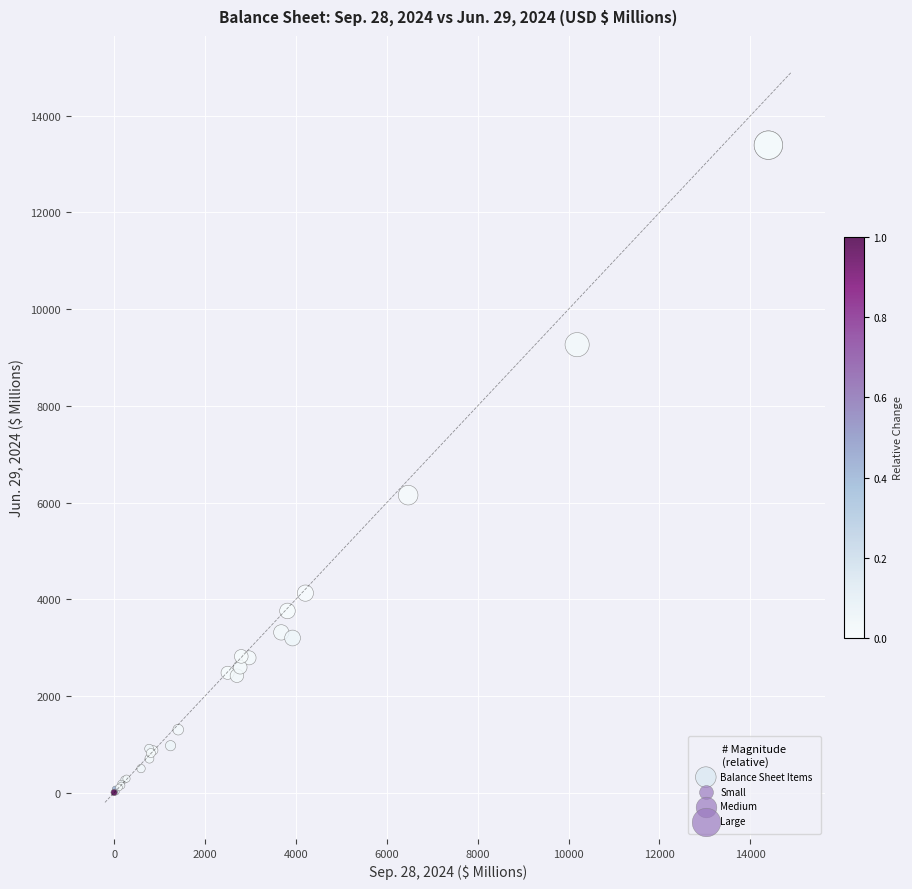

What Y value in the scatter plot is closest to 6697?

6153.3